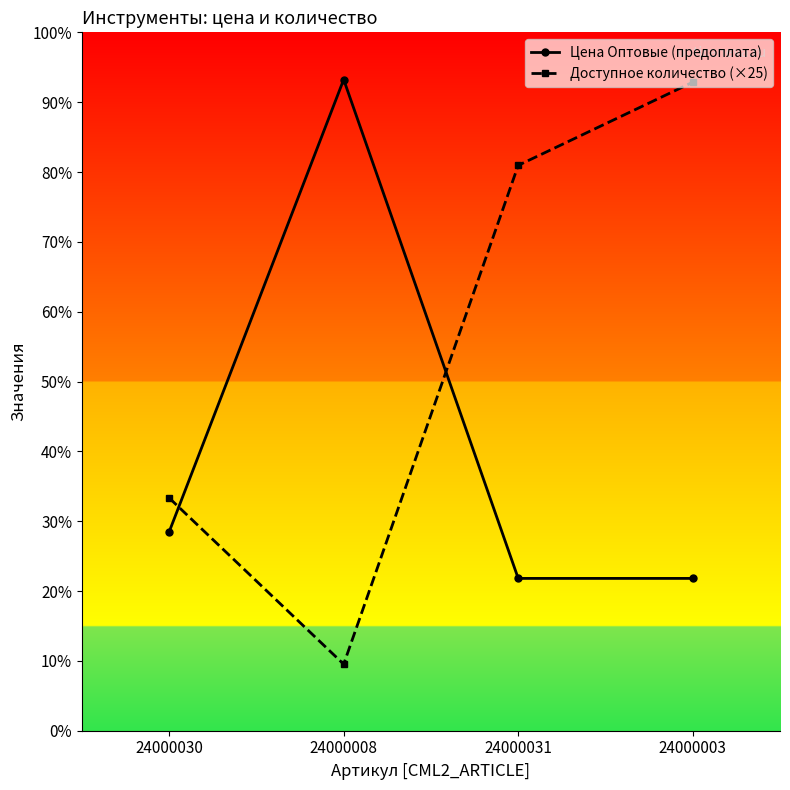

Where do Цена Оптовые (предоплата) and Доступное количество (×25) first cross each other?

24000030 and 24000008